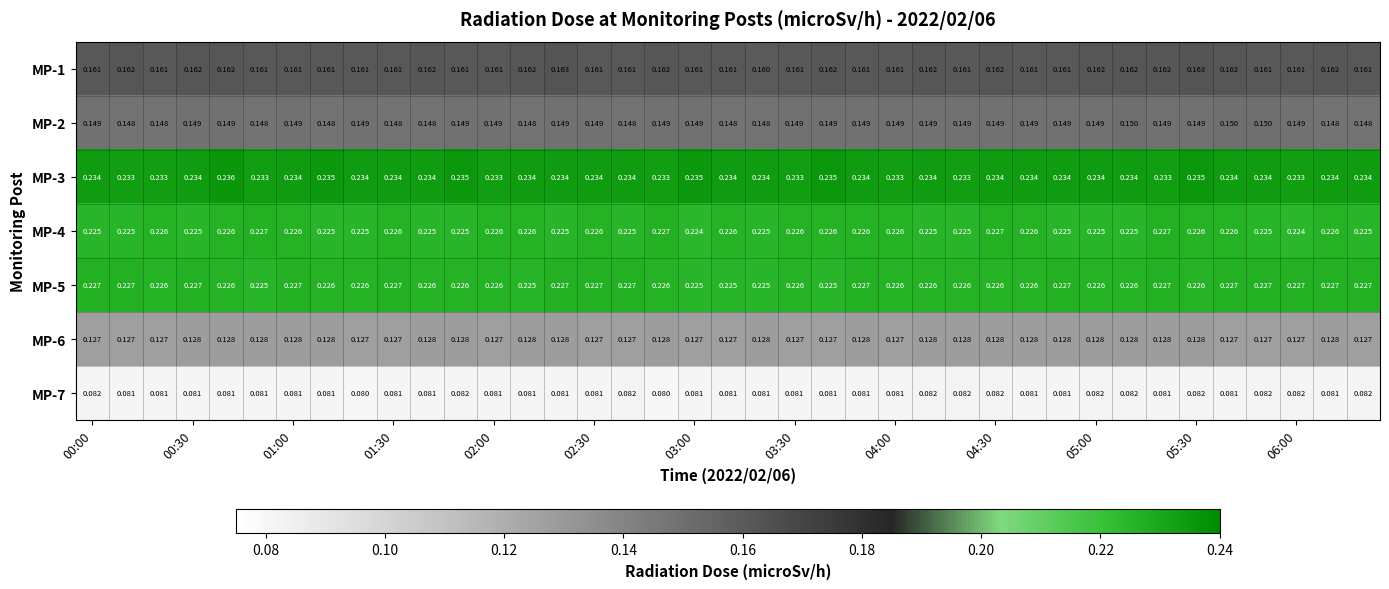

How many distinct data groups are displayed?

7